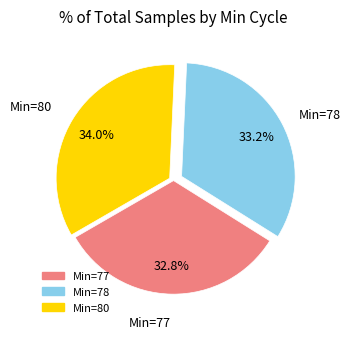

Is there a majority slice in this chart?

No